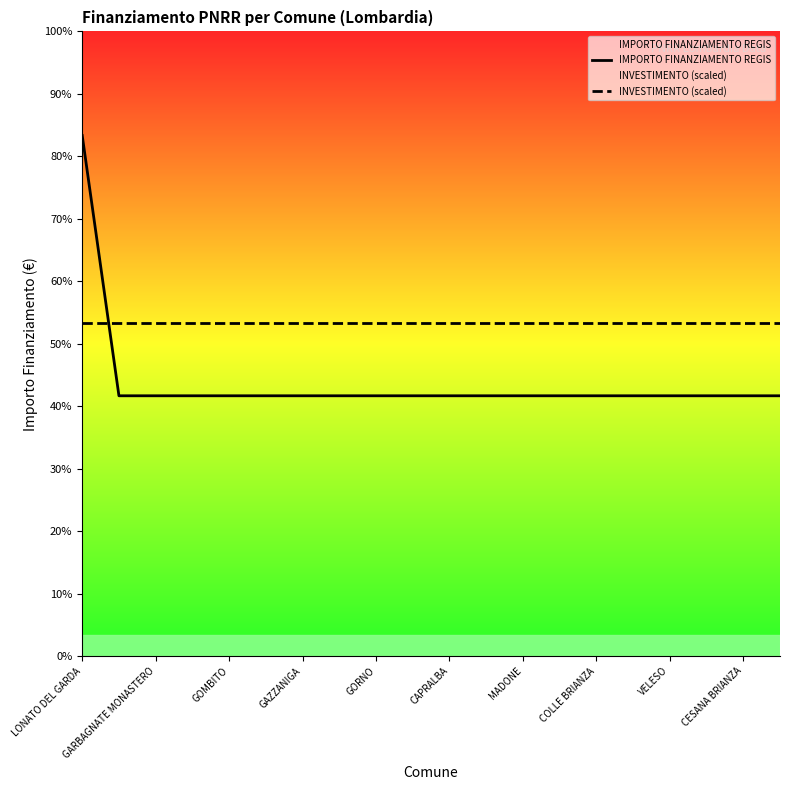

Reading left to right, transcribe all the data shown in this chart.

IMPORTO FINANZIAMENTO REGIS: 20344	10172	10172	10172	10172	10172	10172	10172	10172	10172	10172	10172	10172	10172	10172	10172	10172	10172	10172	10172
INVESTIMENTO (scaled): 13000	13000	13000	13000	13000	13000	13000	13000	13000	13000	13000	13000	13000	13000	13000	13000	13000	13000	13000	13000